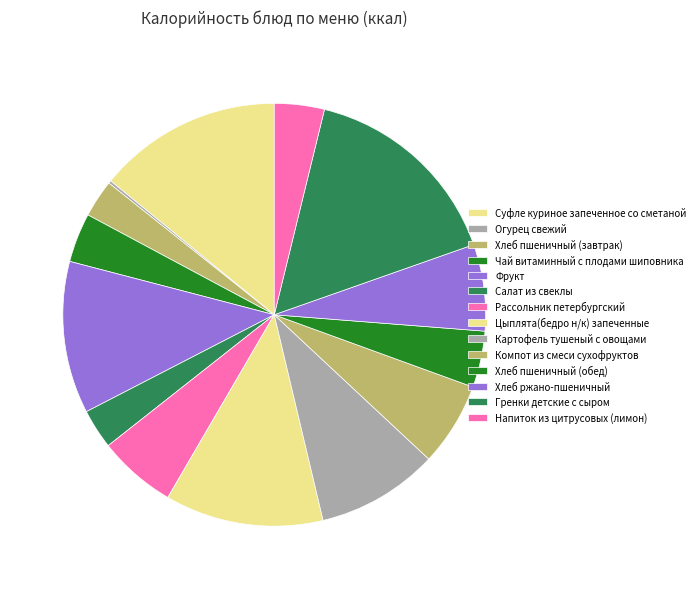

Rank the categories by value from lowest to highest.

Огурец свежий, Хлеб пшеничный (завтрак), Салат из свеклы, Чай витаминный с плодами шиповника, Напиток из цитрусовых (лимон), Хлеб пшеничный (обед), Рассольник петербургский, Компот из смеси сухофруктов, Хлеб ржано-пшеничный, Картофель тушеный с овощами, Фрукт, Цыплята(бедро н/к) запеченные, Суфле куриное запеченное со сметаной, Гренки детские с сыром